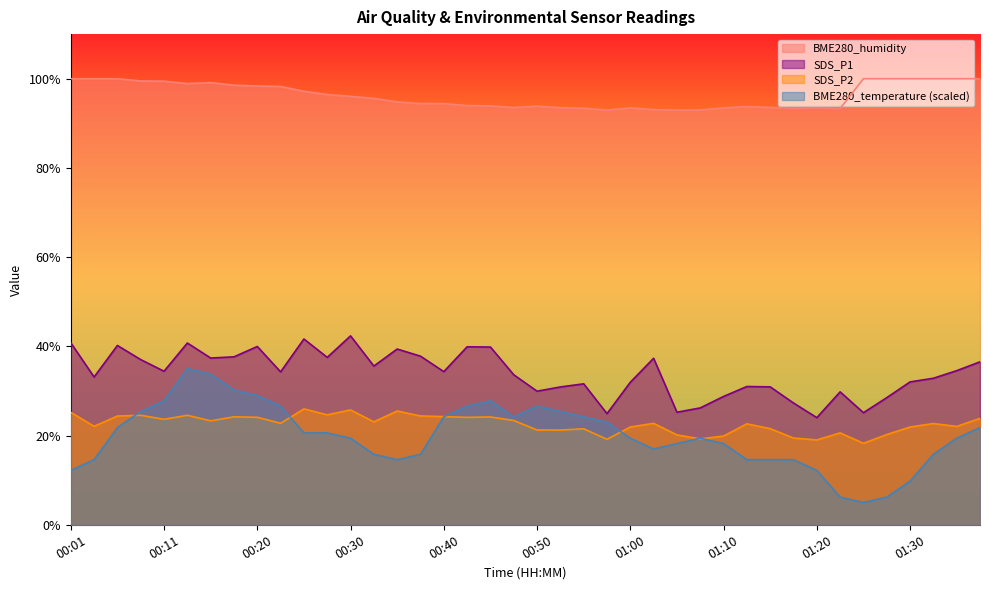

Which series has the largest total across all categories?

BME280_humidity